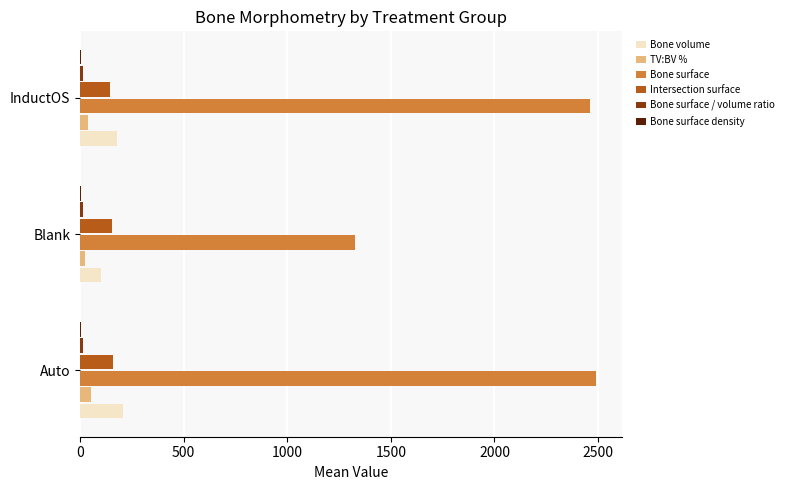

What is the greatest value displayed?

2489.6